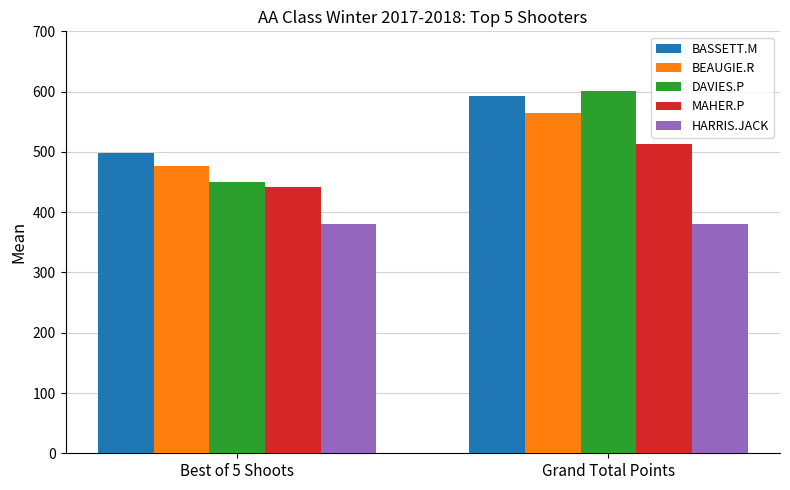

What is the highest value of the DAVIES.P series?

601.8